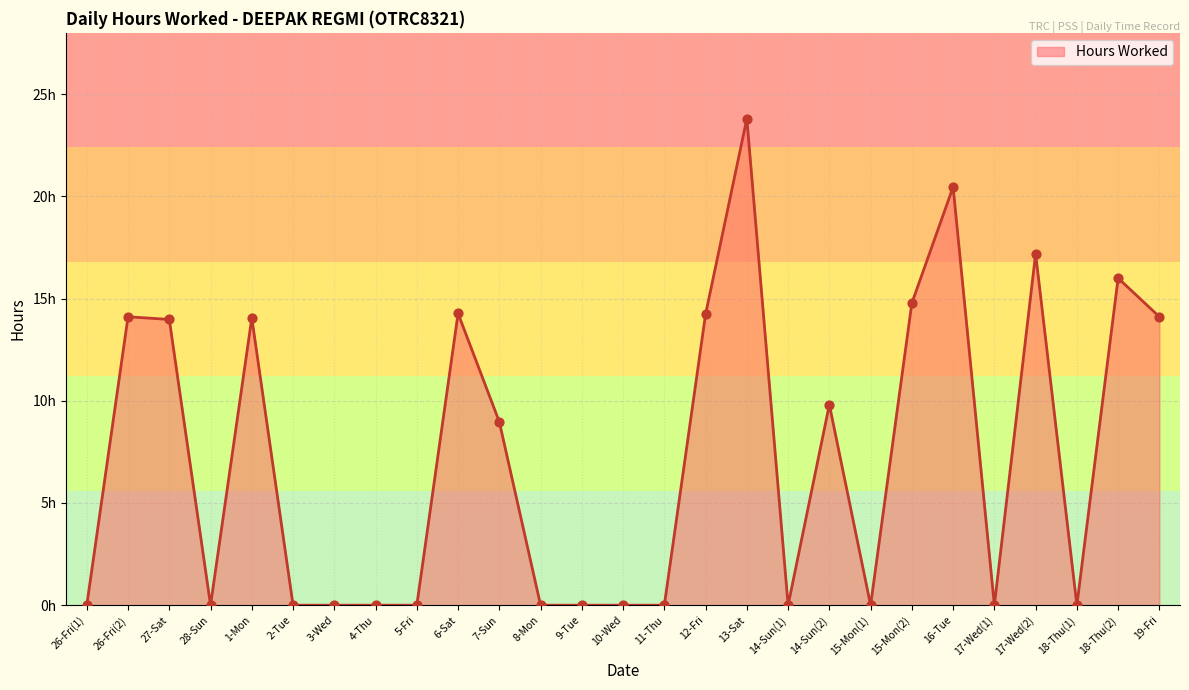

What is the change in value from 15-Mon(2) to 18-Thu(2)?

+1.2